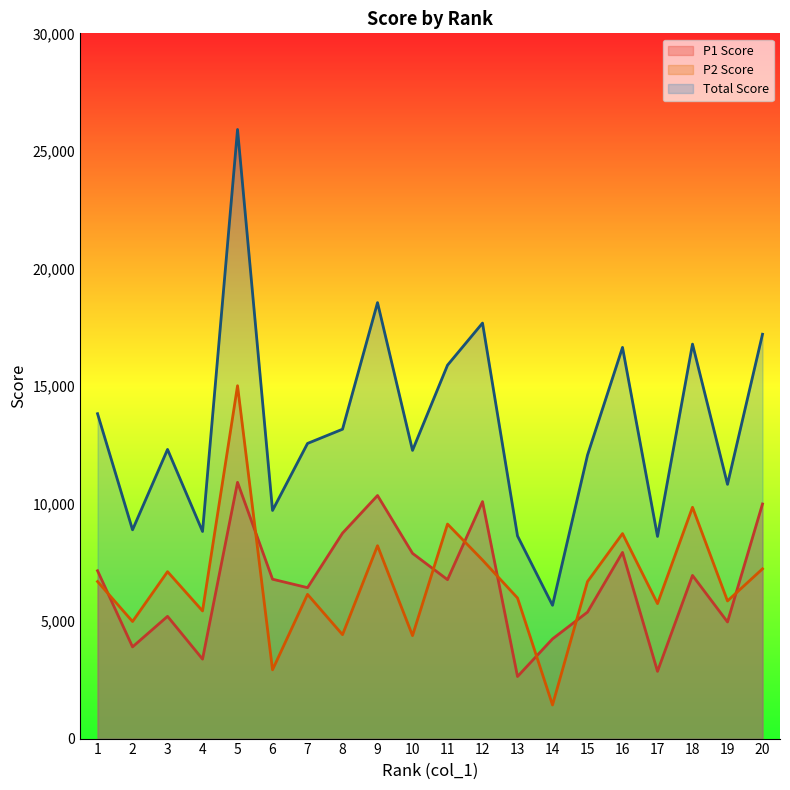

Between 5 and 18, which series saw the biggest shift?

Total Score